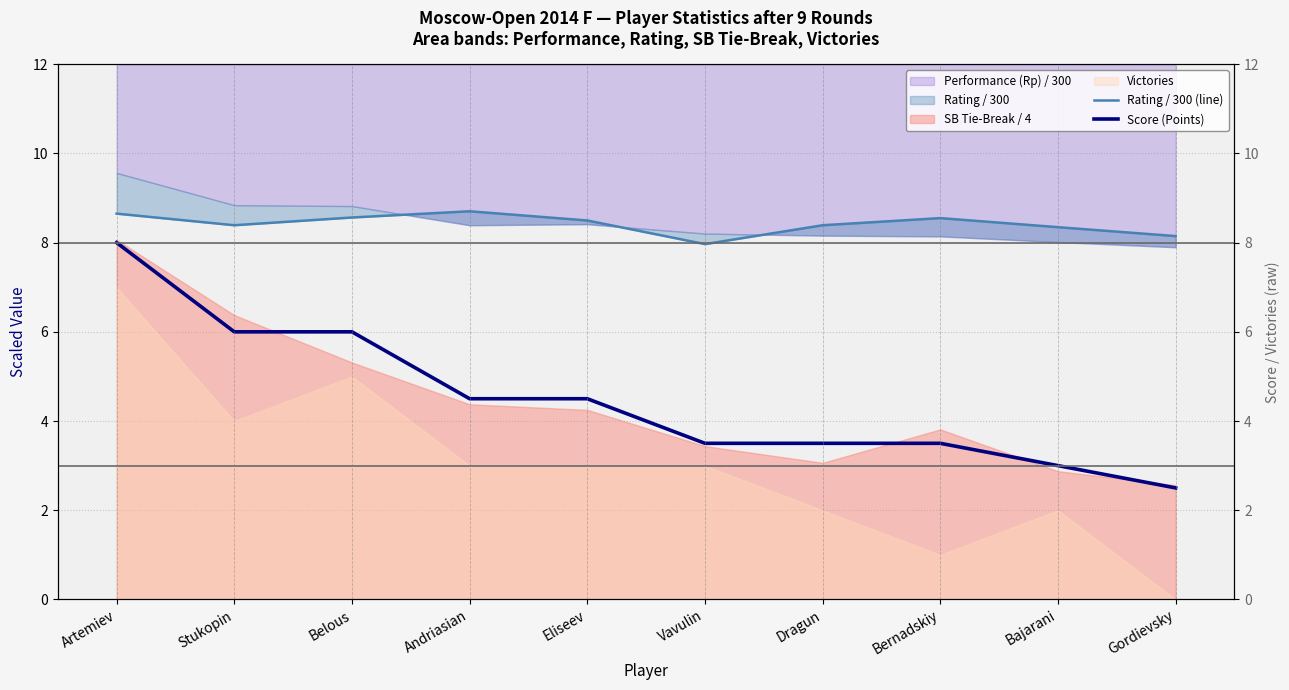

At which category does the chart reach its minimum across all series?

Gordievsky